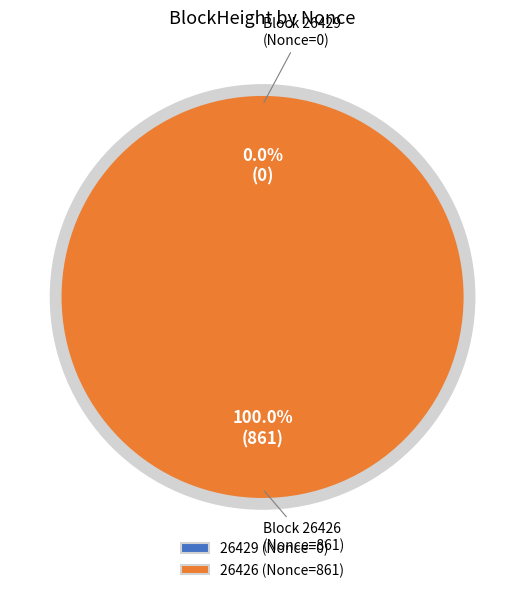

Which slice is the largest?

26426